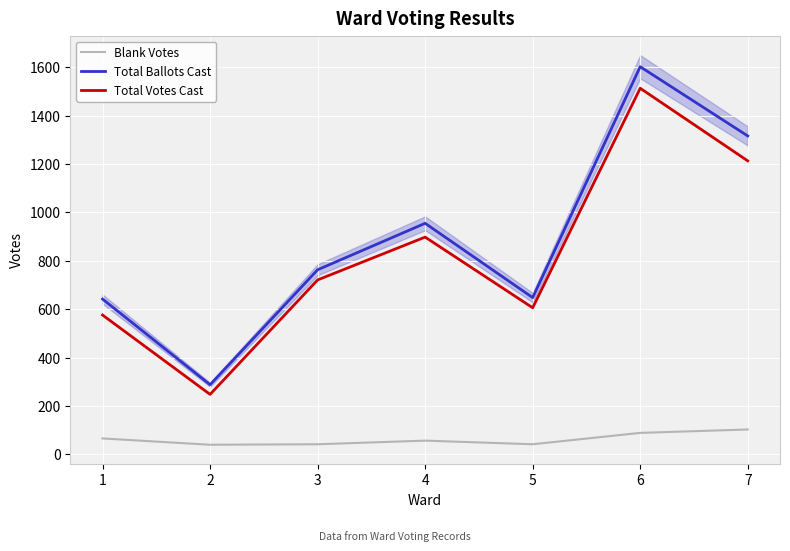

Is it true that Total Votes Cast equals 1213 at 7?

True